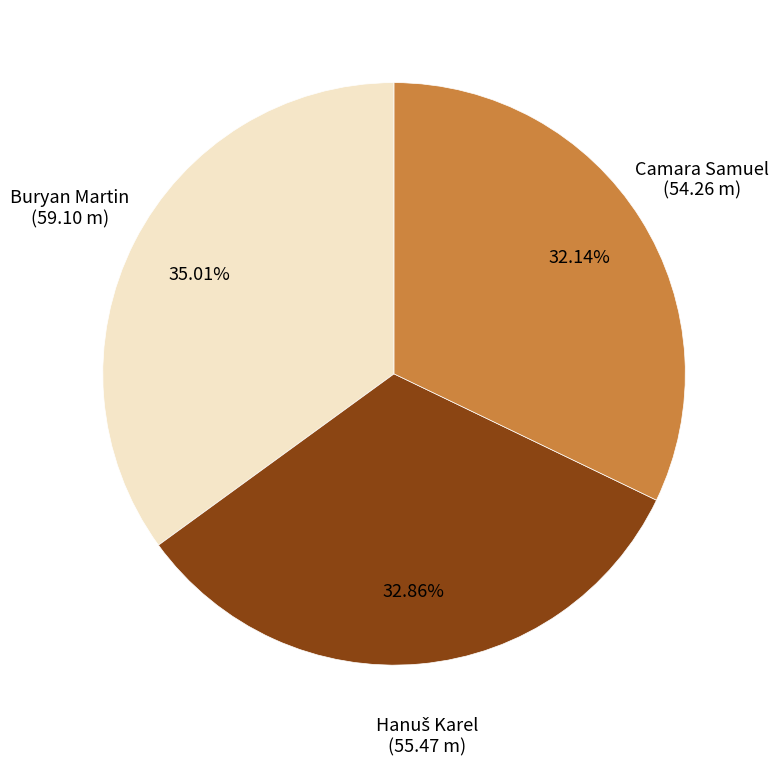

How much of the chart is everything except Buryan Martin?

65.0%